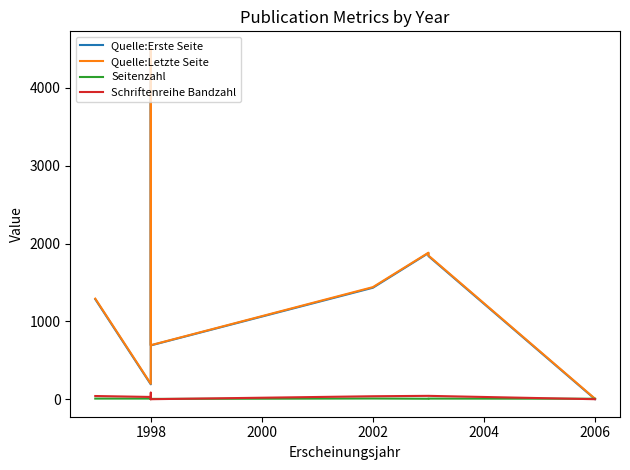

Which series has the widest spread of values?

Quelle:Letzte Seite